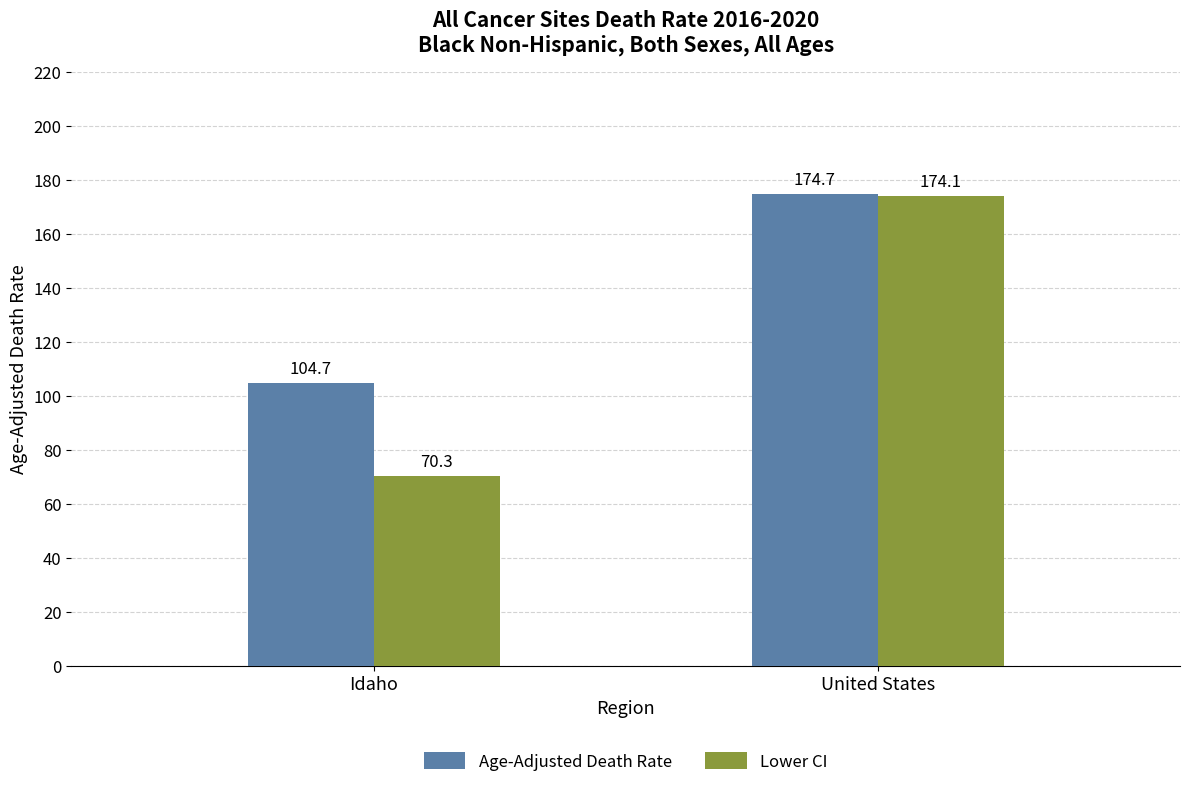

Rank the series at United States from lowest to highest value.

Lower CI, Age-Adjusted Death Rate